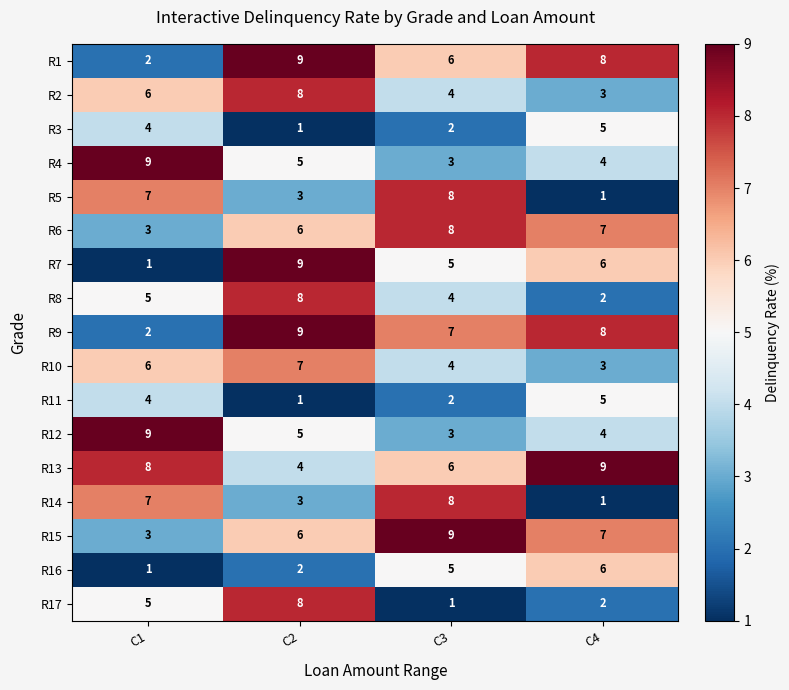

What is the difference between the R16 values at C4 and C1?

5